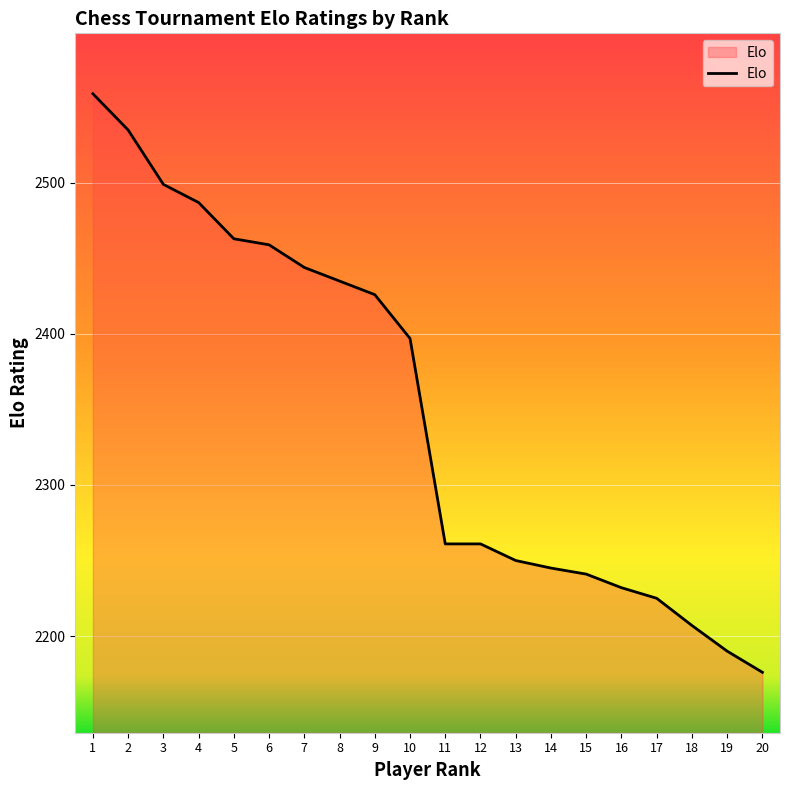

What is the difference between the maximum and minimum values?

383